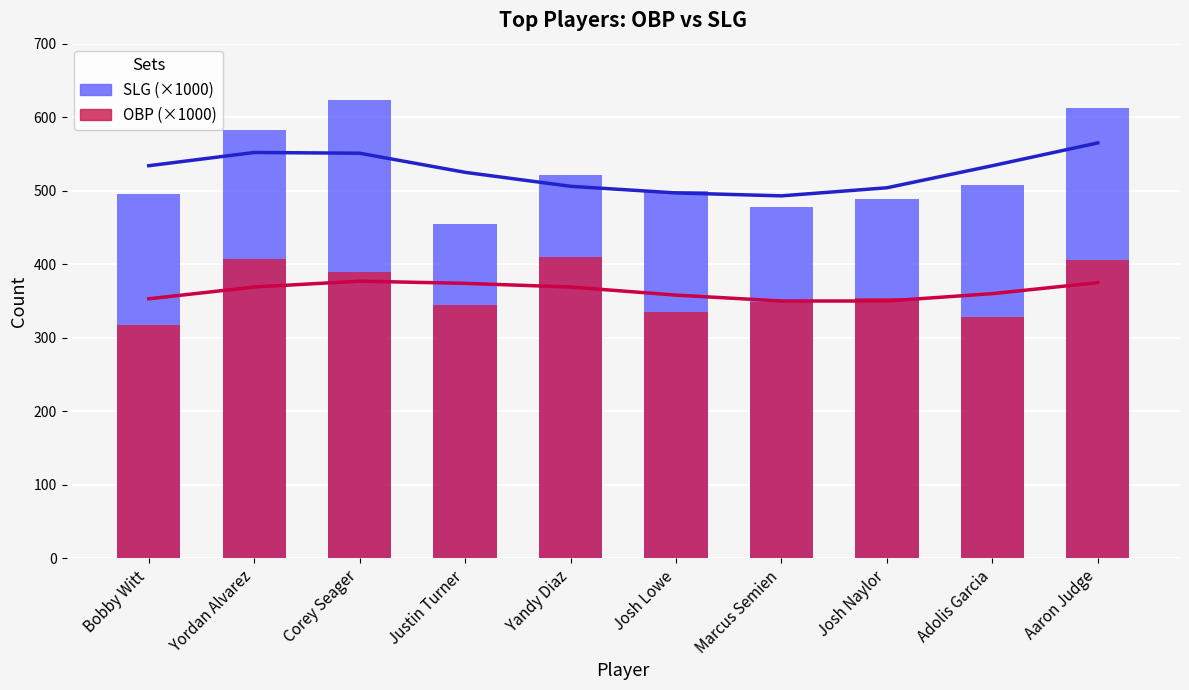

What is the label of the 9th bar from the left?

Adolis Garcia